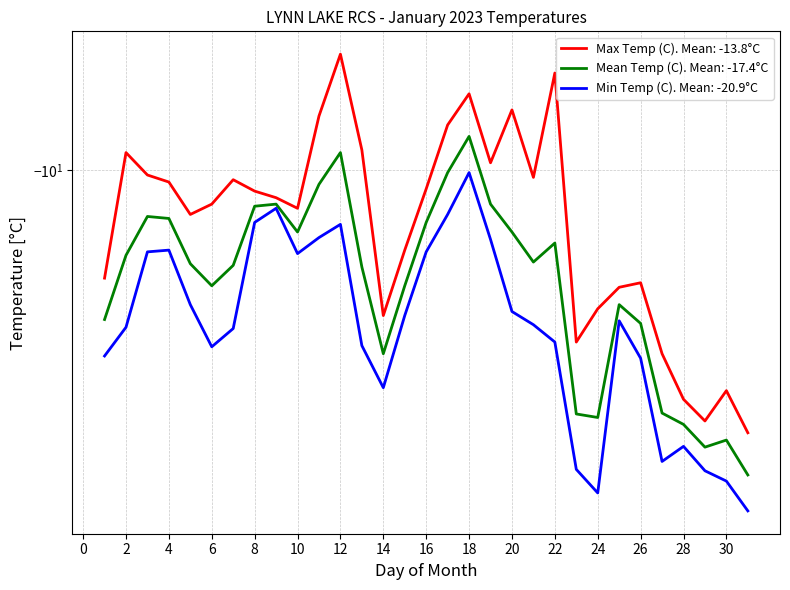

Reading right to left, transcribe all the data shown in this chart.

Max Temp (C): -29.5	-24.8	-28.1	-25.7	-21.3	-15.9	-16.2	-17.7	-20.3	-6.7	-10.3	-7.8	-9.7	-7.3	-8.3	-10.8	-13.9	-18.2	-9.2	-6.2	-8.0	-11.7	-11.2	-10.9	-10.4	-11.5	-12.0	-10.5	-10.2	-9.3	-15.6
Min Temp (C): -40.7	-36.0	-34.5	-31.2	-33.2	-21.7	-18.6	-37.8	-34.3	-20.3	-18.9	-17.9	-13.3	-10.1	-12.0	-14.0	-18.2	-24.5	-20.6	-12.5	-13.2	-14.1	-11.7	-12.4	-19.2	-20.7	-17.4	-13.9	-14.0	-19.1	-21.5
Mean Temp (C): -35.1	-30.4	-31.3	-28.5	-27.2	-18.8	-17.4	-27.7	-27.3	-13.5	-14.6	-12.9	-11.5	-8.7	-10.1	-12.4	-16.1	-21.3	-14.9	-9.3	-10.6	-12.9	-11.5	-11.6	-14.8	-16.1	-14.7	-12.2	-12.1	-14.2	-18.5